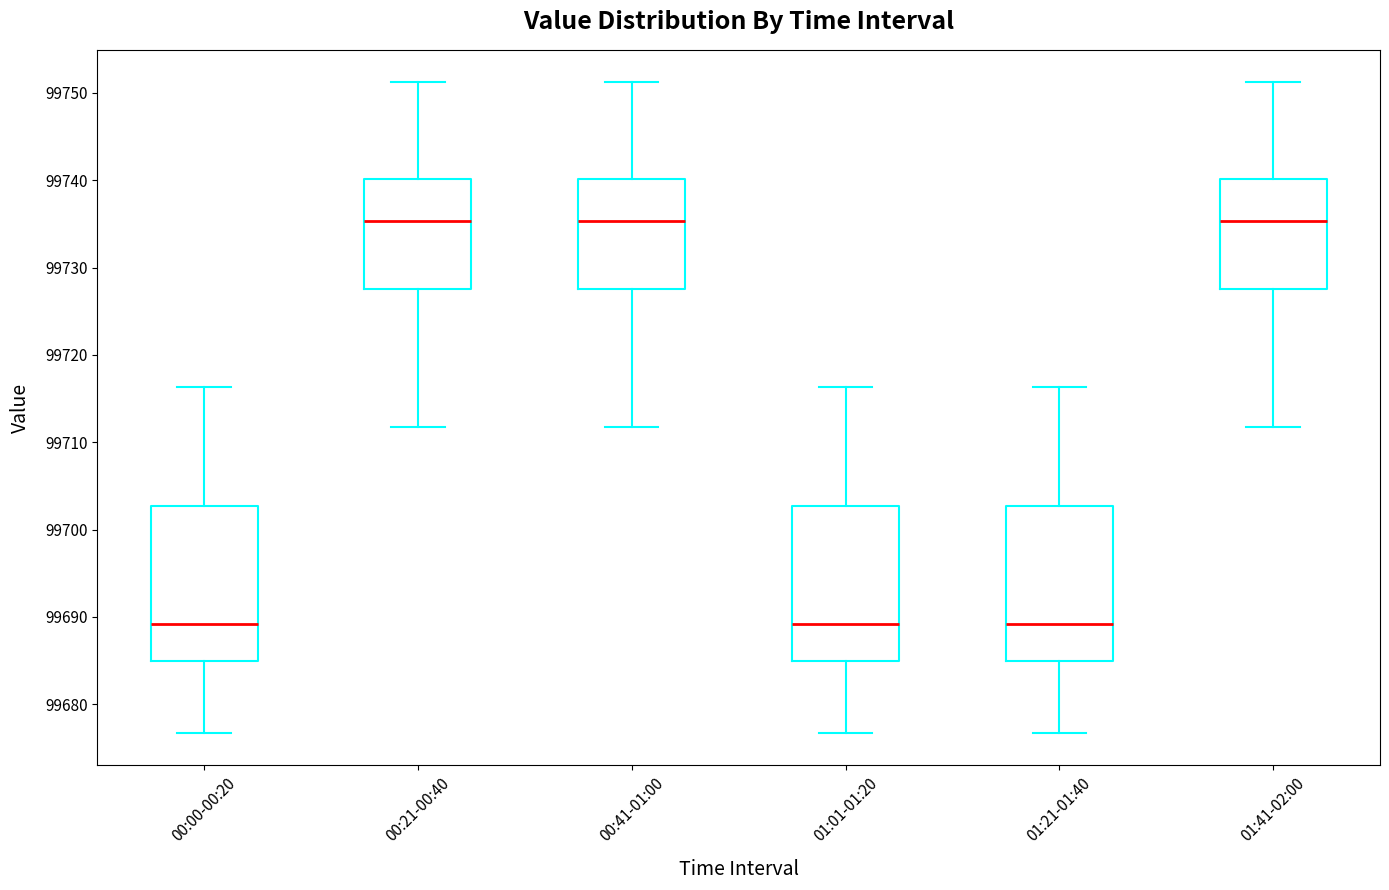

Reading left to right, read every box against the y-axis: the position of its median line, the range the box covers, and the ends of its whiskers. The values are not printed on the chart, so give them approximately, as read against the axis.

00:00-00:20: median 99689, box 99685 to 99703, whiskers 99677 to 99716
00:21-00:40: median 99735, box 99728 to 99740, whiskers 99712 to 99751
00:41-01:00: median 99735, box 99728 to 99740, whiskers 99712 to 99751
01:01-01:20: median 99689, box 99685 to 99703, whiskers 99677 to 99716
01:21-01:40: median 99689, box 99685 to 99703, whiskers 99677 to 99716
01:41-02:00: median 99735, box 99728 to 99740, whiskers 99712 to 99751